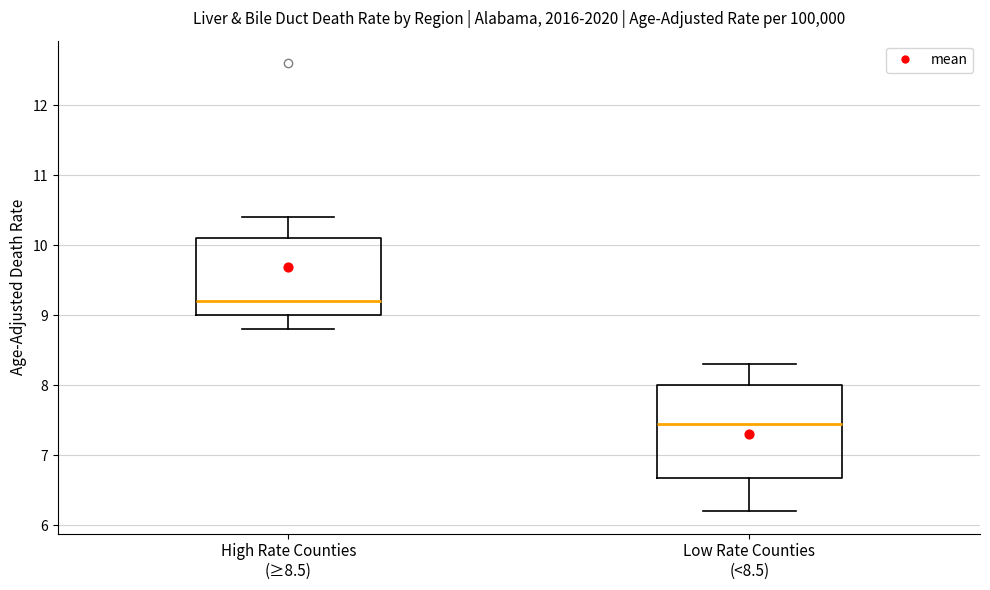

Where is the lower edge of the box for Low Rate Counties (<8.5) on the y-axis? The values are not printed on the chart, so give them approximately, as read against the axis.

6.7